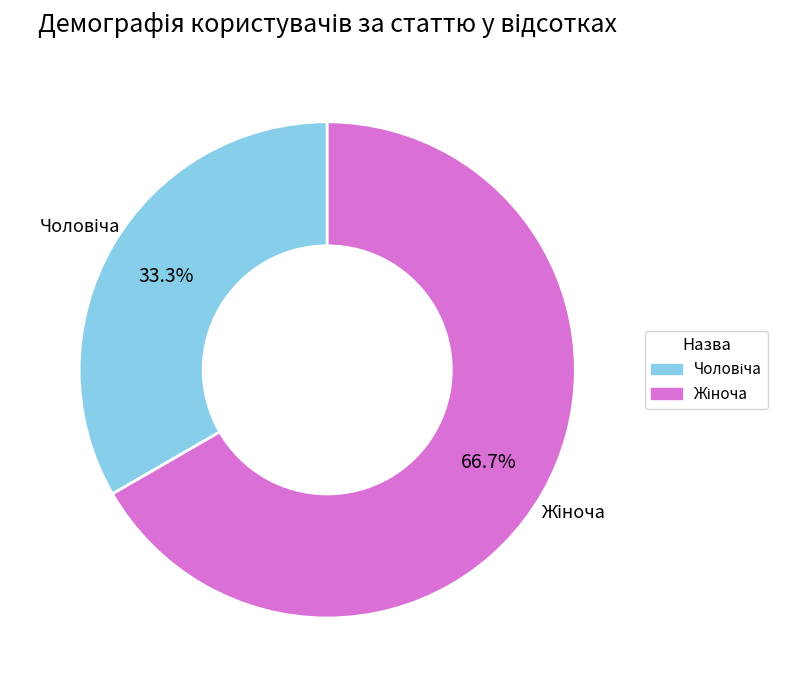

To the nearest percent, what is the difference between the Жіноча and Чоловіча slice percentages?

33%